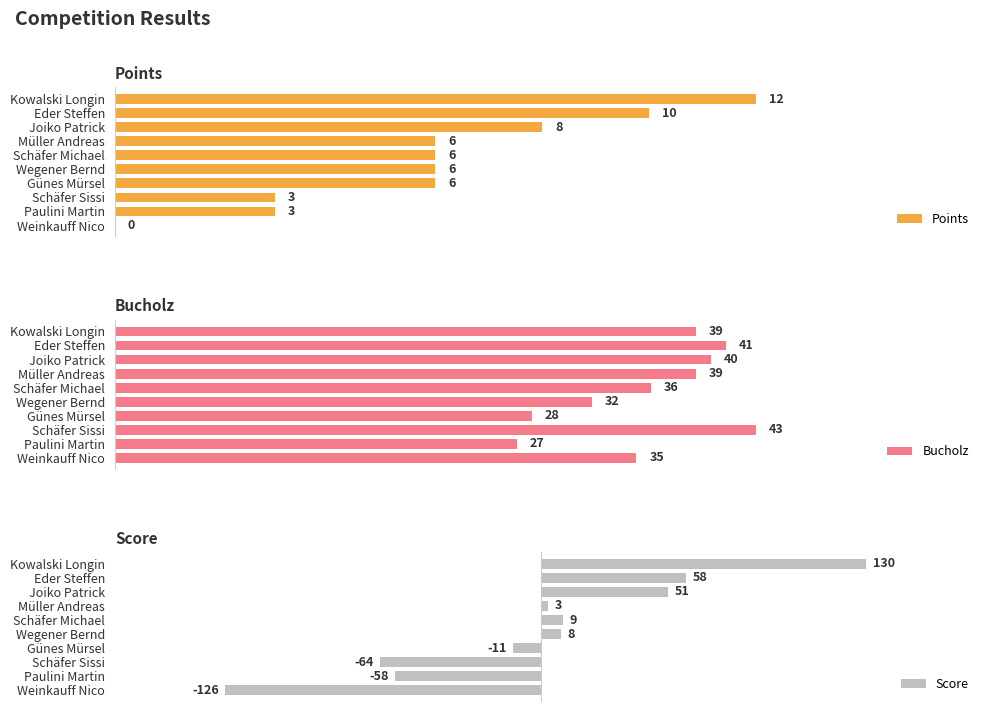

What is the value of the Points bar at the 7th from the left?

6